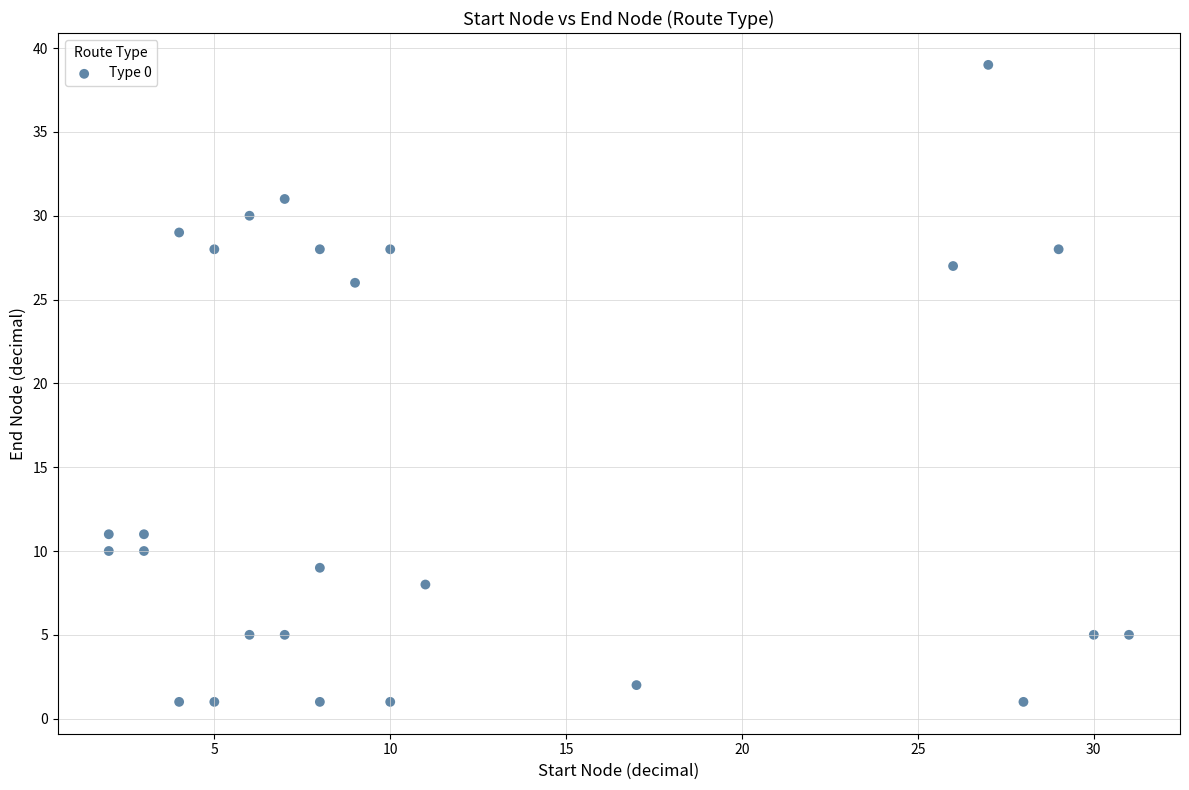

What Y value in the scatter plot is closest to 20?

26